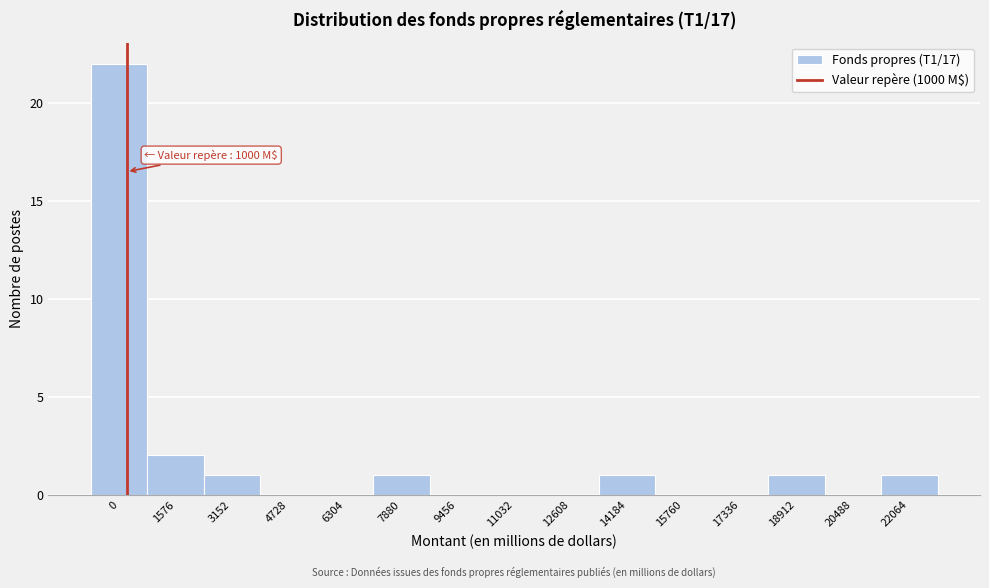

Reading right to left, list all the values displayed in this chart.

22064=1	20488=0	18912=1	17336=0	15760=0	14184=1	12608=0	11032=0	9456=0	7880=1	6304=0	4728=0	3152=1	1576=2	0=22